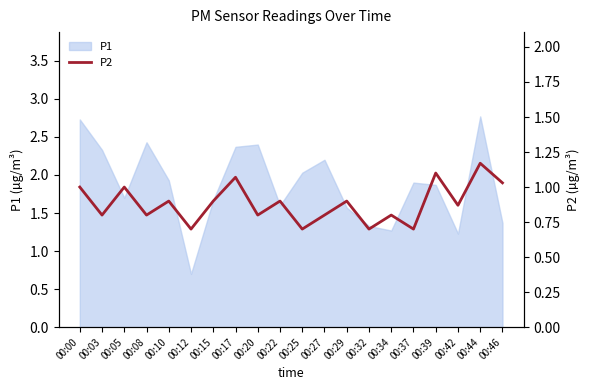

At which label does P1 first exceed 1?

00:00